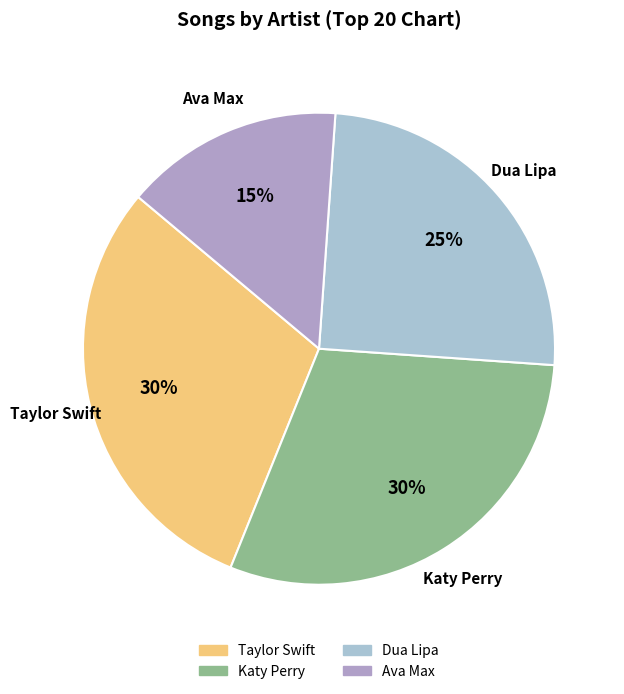

True or false: Dua Lipa accounts for 18% of the total.

False